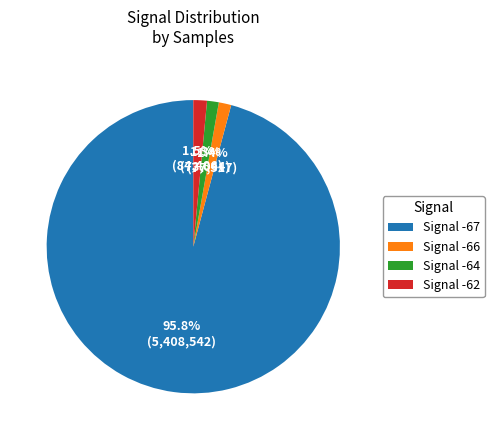

Do Signal -64 and Signal -66 together represent more than half of the pie?

No